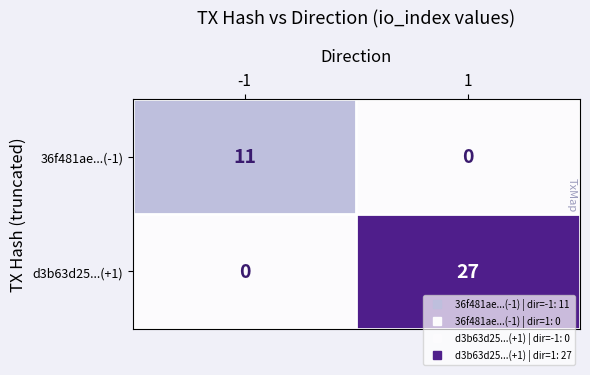

What is the total value across all series at 1?

27